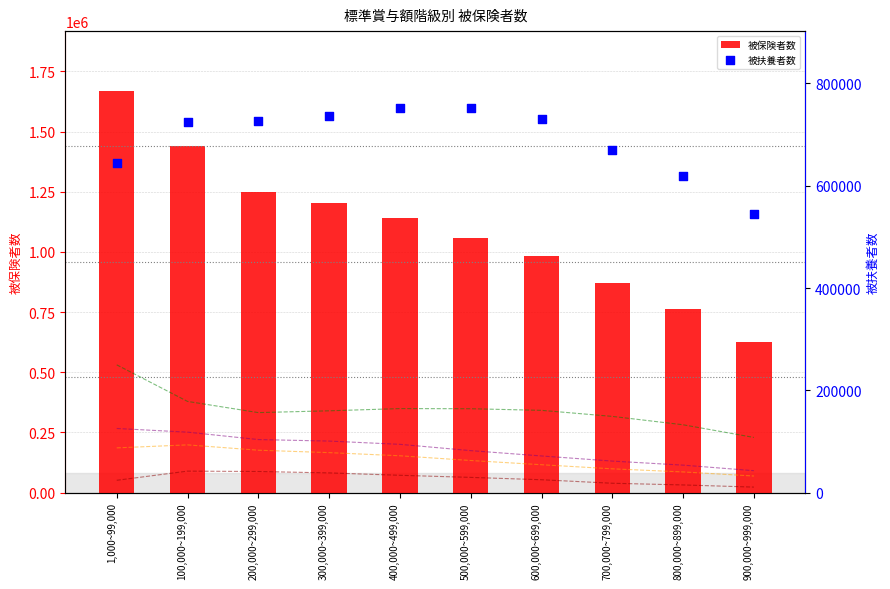

At how many categories does at least one series exceed 23192?

10